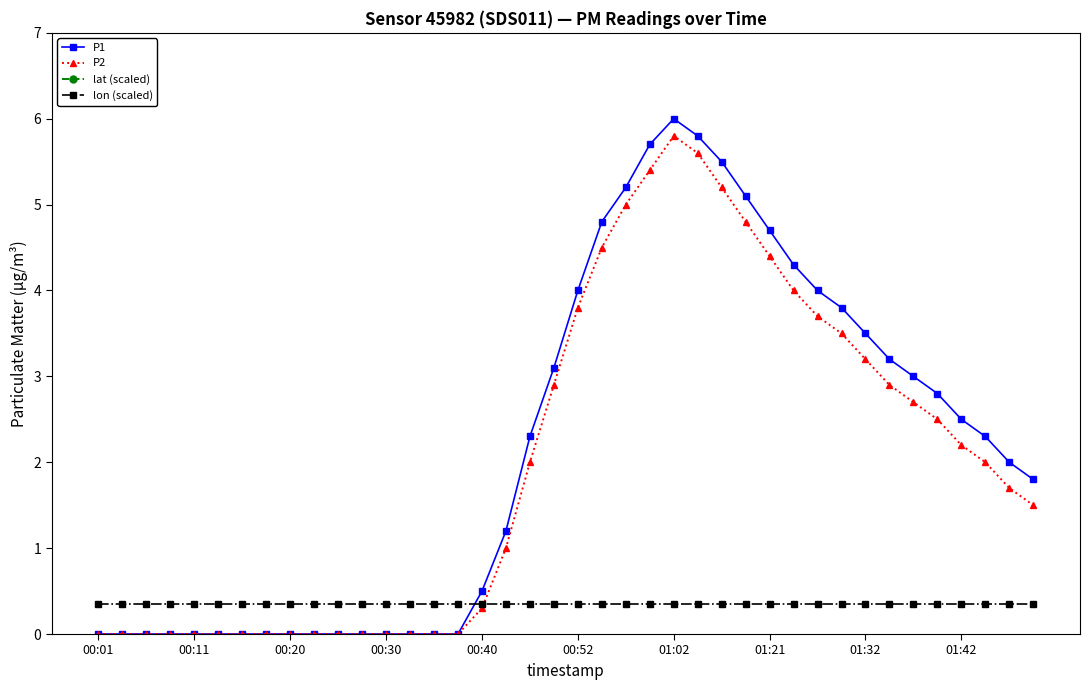

How many distinct data groups are displayed?

4